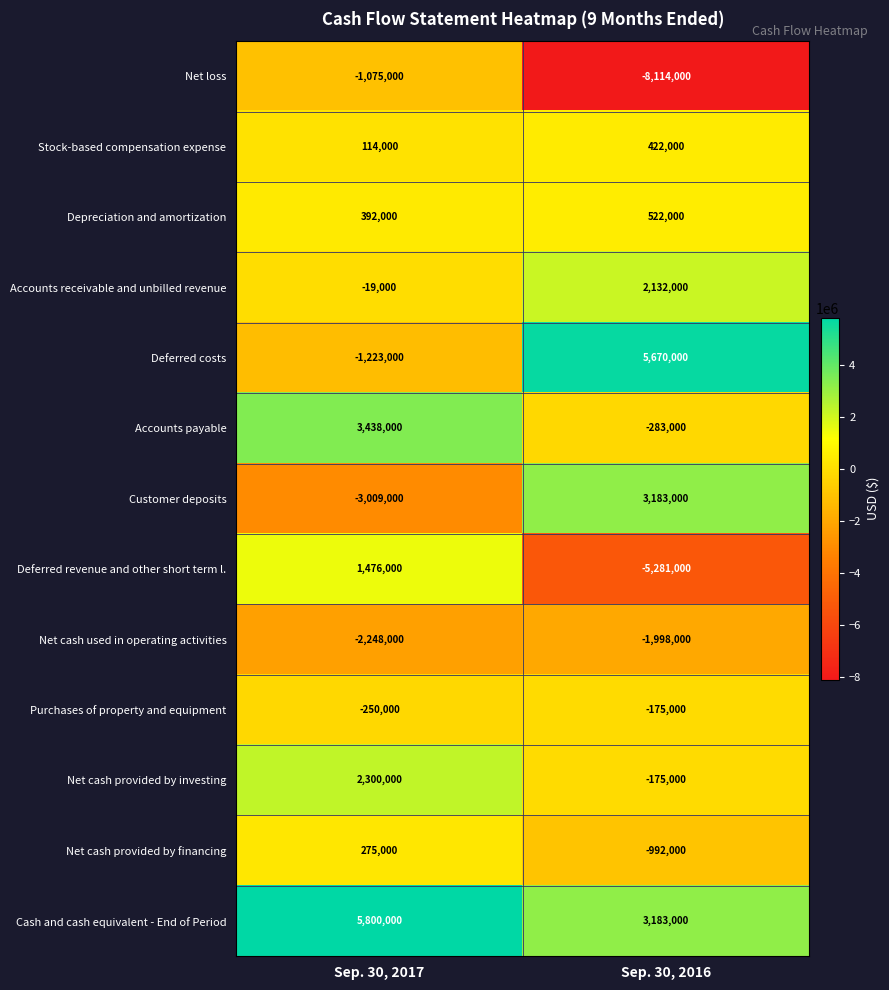

Reading right to left, what are all the values shown in this chart?

Net loss: Sep. 30, 2016=-8114000	Sep. 30, 2017=-1075000
Stock-based compensation expense: Sep. 30, 2016=422000	Sep. 30, 2017=114000
Depreciation and amortization: Sep. 30, 2016=522000	Sep. 30, 2017=392000
Accounts receivable and unbilled revenue: Sep. 30, 2016=2132000	Sep. 30, 2017=-19000
Deferred costs: Sep. 30, 2016=5670000	Sep. 30, 2017=-1223000
Accounts payable: Sep. 30, 2016=-283000	Sep. 30, 2017=3438000
Customer deposits: Sep. 30, 2016=3183000	Sep. 30, 2017=-3009000
Deferred revenue and other short term l.: Sep. 30, 2016=-5281000	Sep. 30, 2017=1476000
Net cash used in operating activities: Sep. 30, 2016=-1998000	Sep. 30, 2017=-2248000
Purchases of property and equipment: Sep. 30, 2016=-175000	Sep. 30, 2017=-250000
Net cash provided by investing: Sep. 30, 2016=-175000	Sep. 30, 2017=2300000
Net cash provided by financing: Sep. 30, 2016=-992000	Sep. 30, 2017=275000
Cash and cash equivalent - End of Period: Sep. 30, 2016=3183000	Sep. 30, 2017=5800000